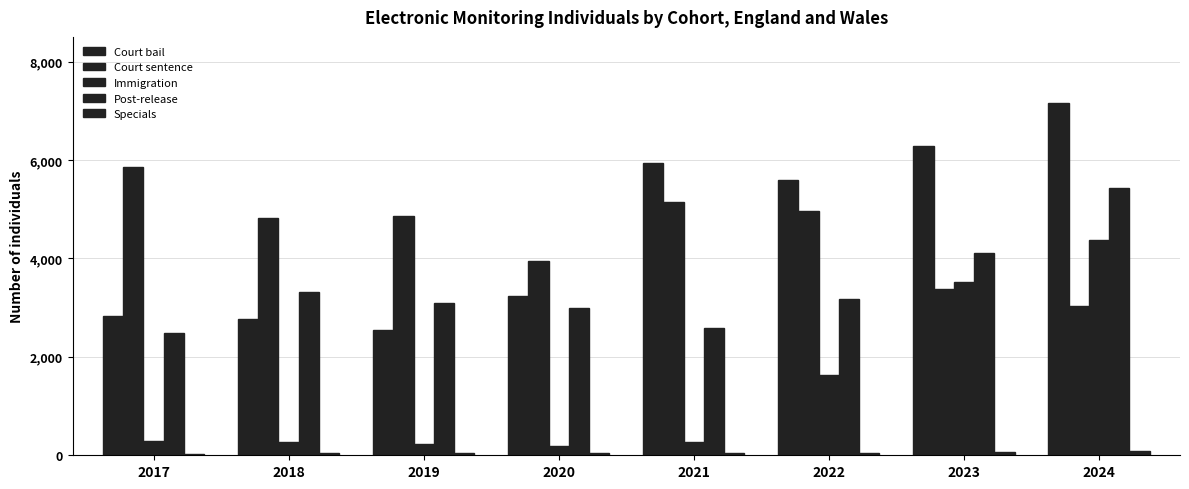

How many data points in Court sentence are less than 4861?

4